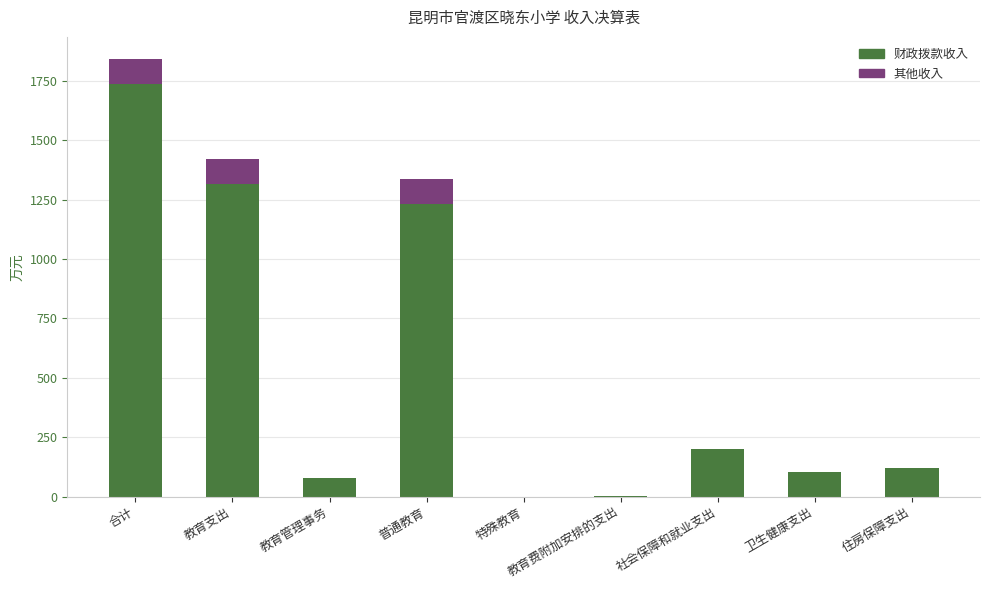

Count the number of data series in this chart.

2